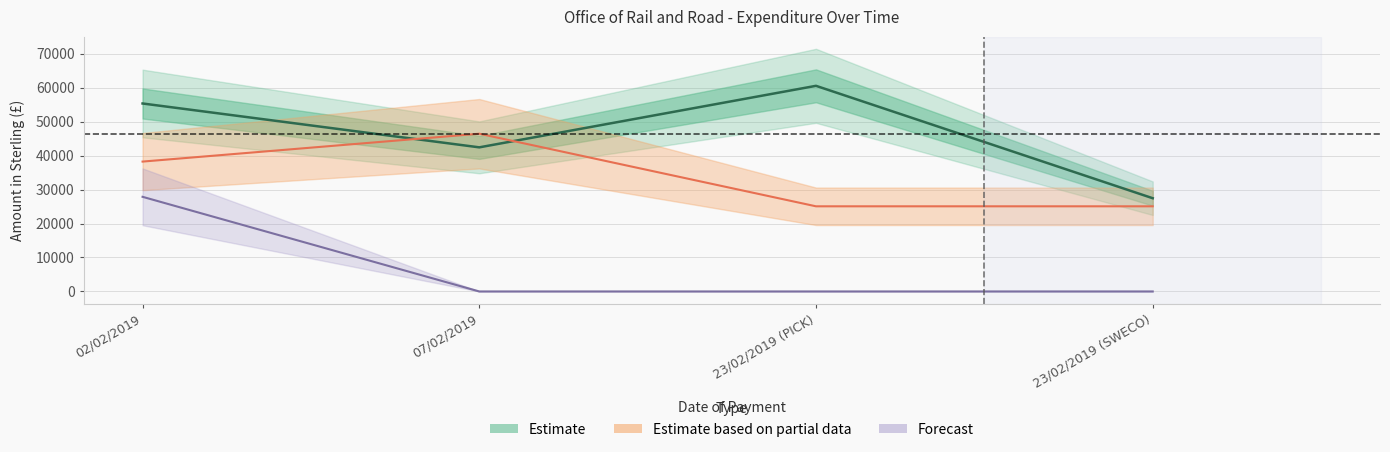

What is the ratio of the value at 23/02/2019 (SWECO) to the value at 02/02/2019?

0.5